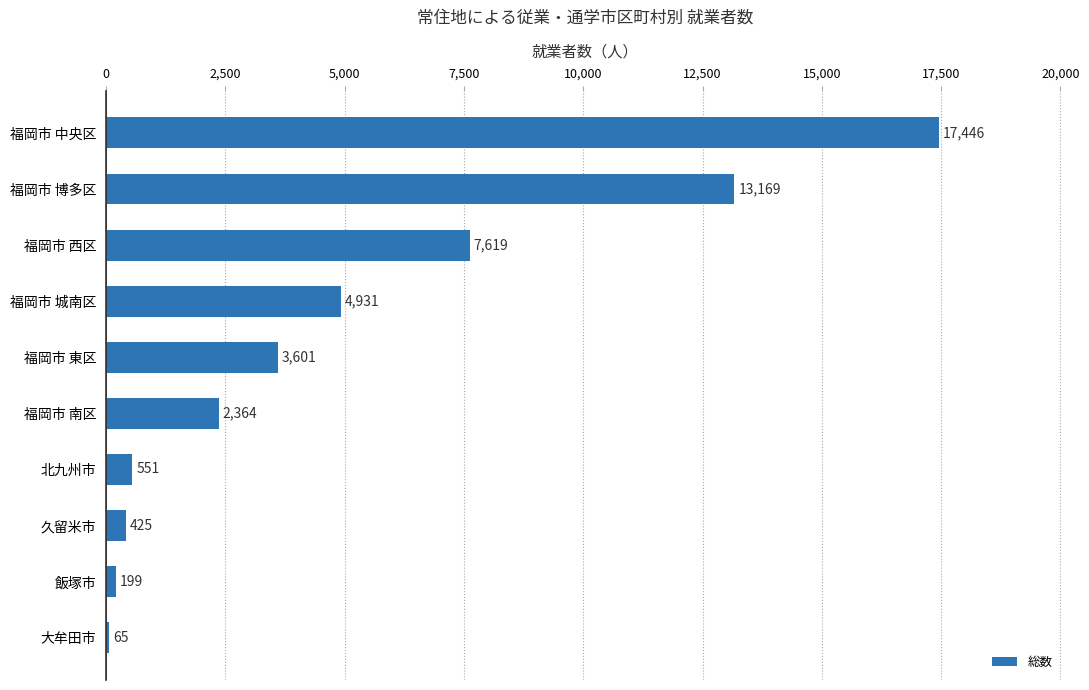

The chart shows a value of 65 at 大牟田市. True or false?

True